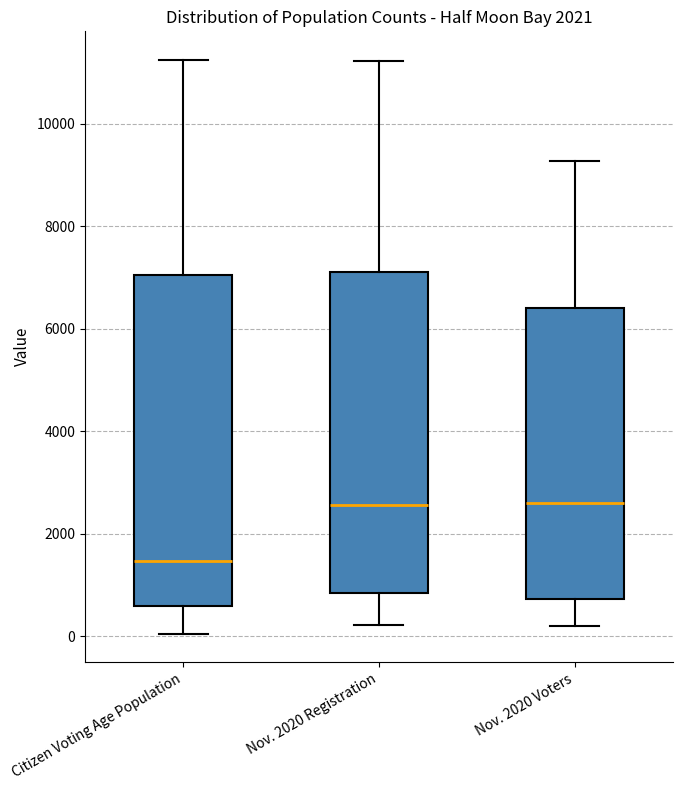

Where is the upper edge of the box for Nov. 2020 Registration on the y-axis? The values are not printed on the chart, so give them approximately, as read against the axis.

7200